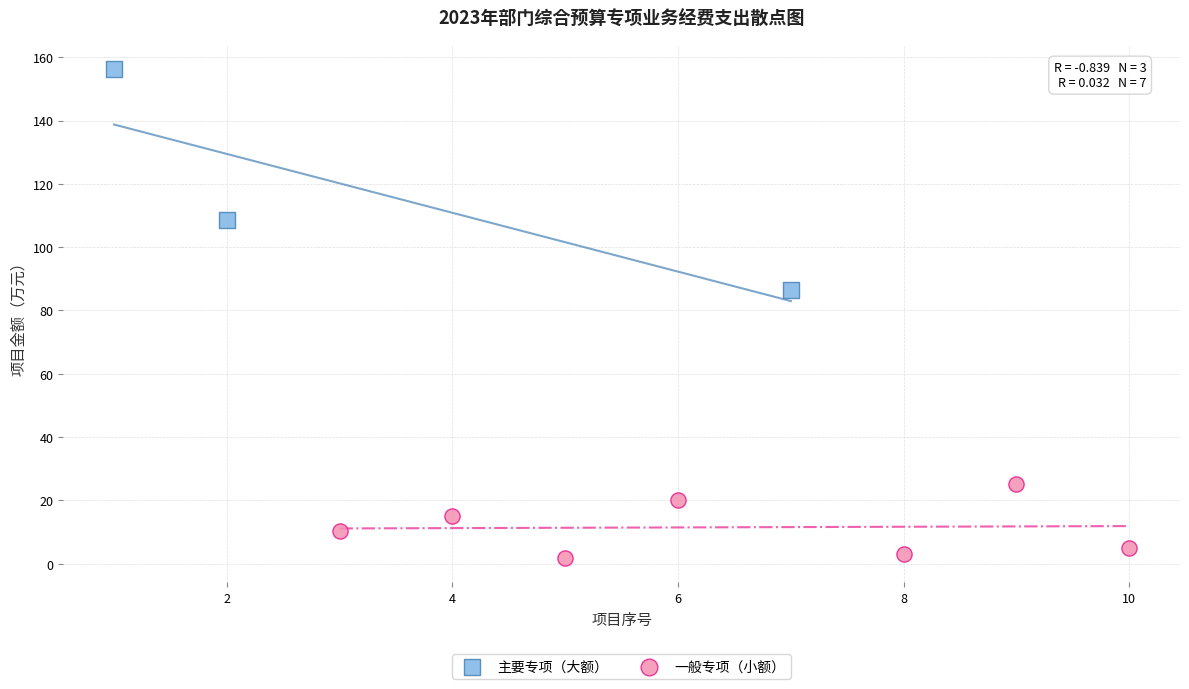

Which series has the largest Y range (max minus min)?

主要专项（大额）